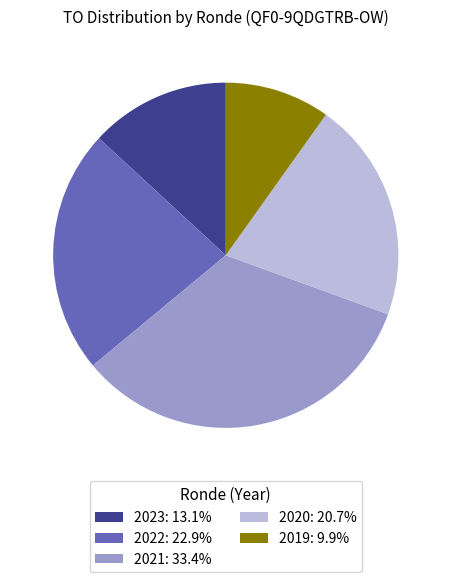

Approximately how many times larger is the value at 2022: 22.9% compared to 2019: 9.9%?

2.3